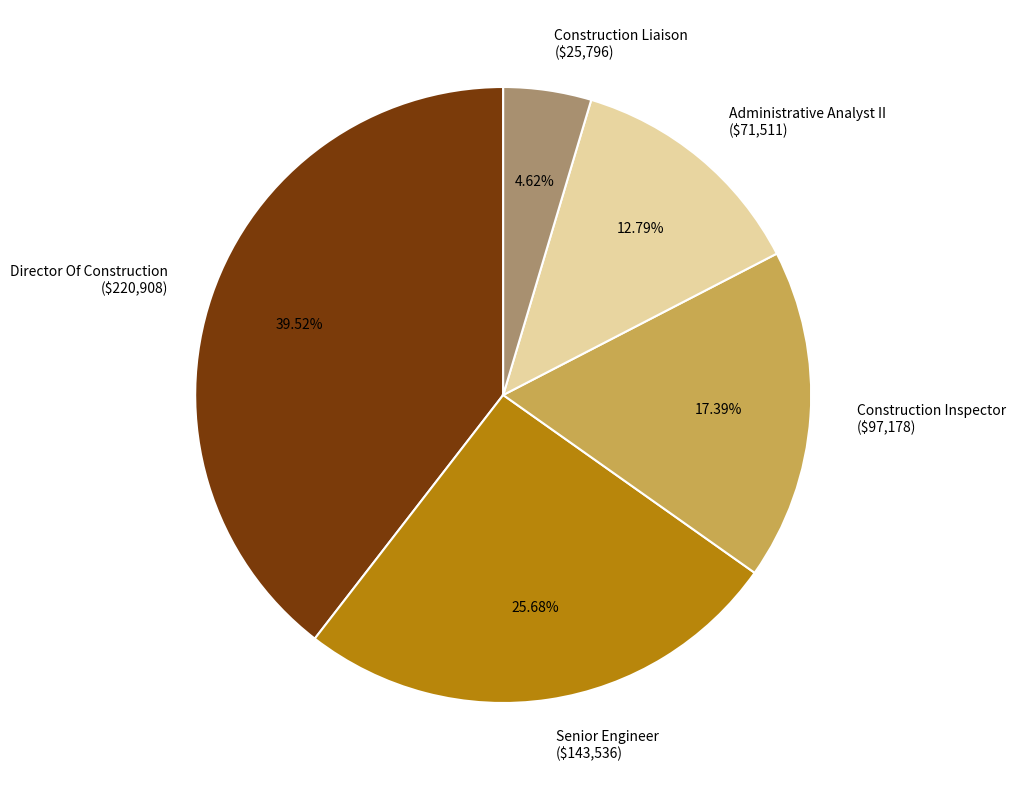

To the nearest percent, what percentage of the pie is Construction Liaison?

5%